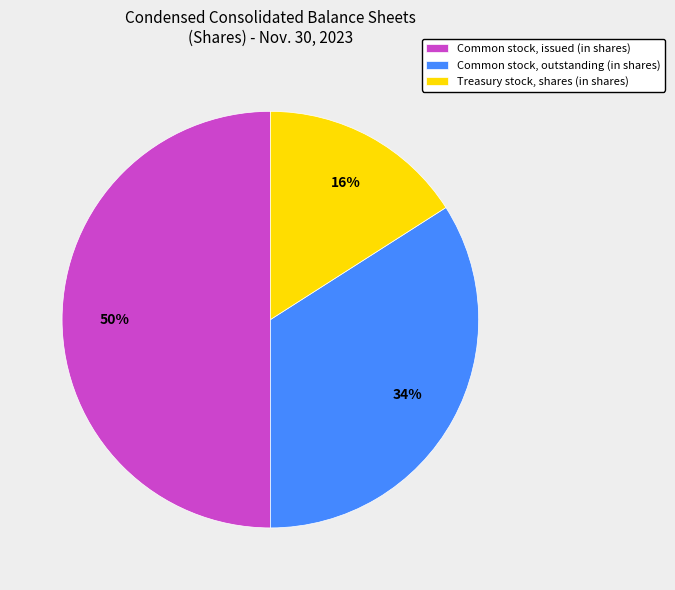

Combined, do Treasury stock, shares (in shares) and Common stock, issued (in shares) account for over 50%?

Yes